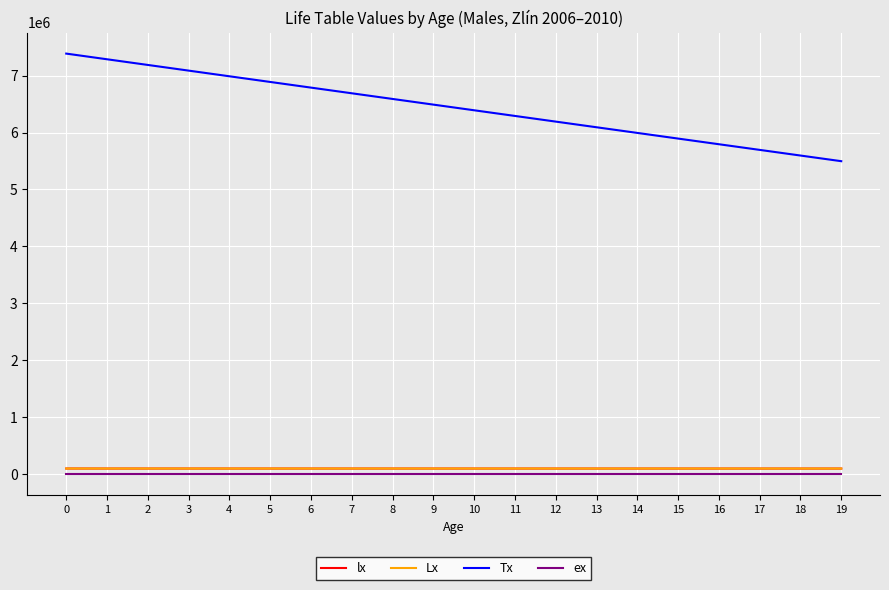

Is this an area chart (filled region under the line)?

No